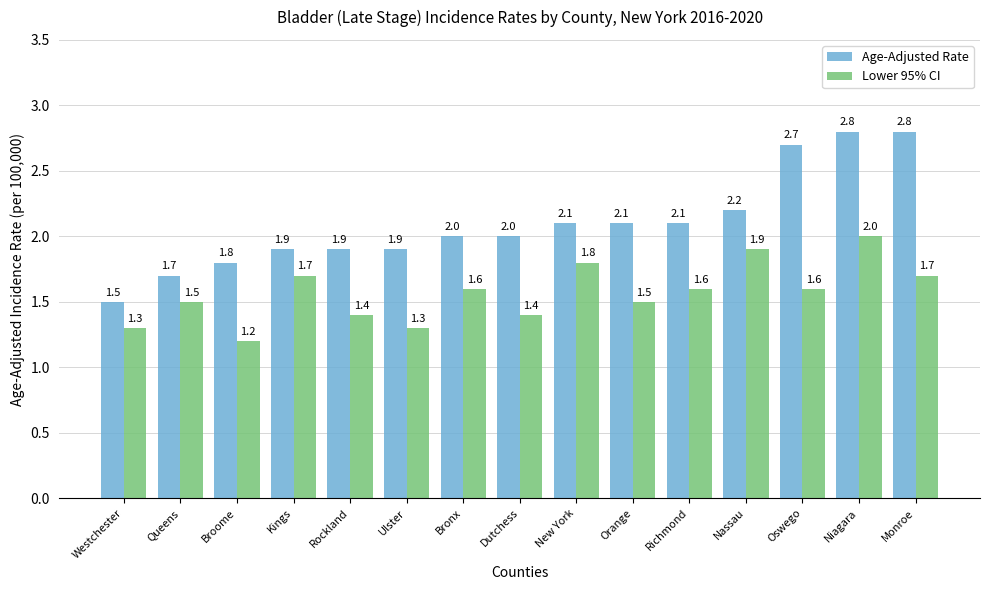

Which category has the lowest value in the Age-Adjusted Rate series?

Westchester